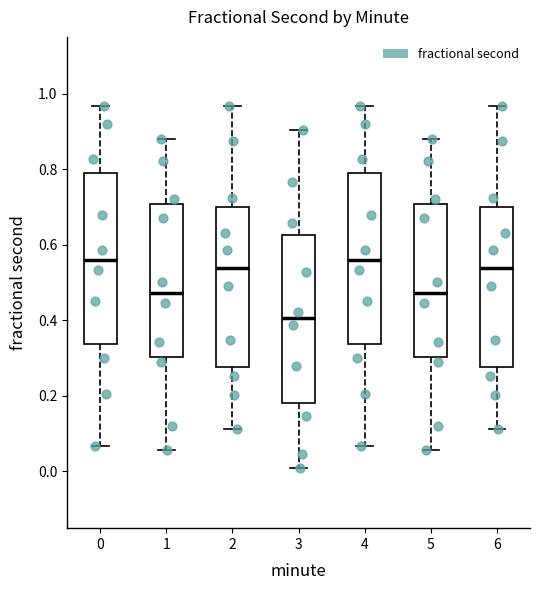

Reading left to right, read every box against the y-axis: the position of its median line, the range the box covers, and the ends of its whiskers. The values are not printed on the chart, so give them approximately, as read against the axis.

0: median 0.56, box 0.34 to 0.78, whiskers 0.06 to 0.96
1: median 0.48, box 0.30 to 0.70, whiskers 0.06 to 0.88
2: median 0.54, box 0.28 to 0.70, whiskers 0.12 to 0.96
3: median 0.40, box 0.18 to 0.62, whiskers 0.00 to 0.90
4: median 0.56, box 0.34 to 0.78, whiskers 0.06 to 0.96
5: median 0.48, box 0.30 to 0.70, whiskers 0.06 to 0.88
6: median 0.54, box 0.28 to 0.70, whiskers 0.12 to 0.96